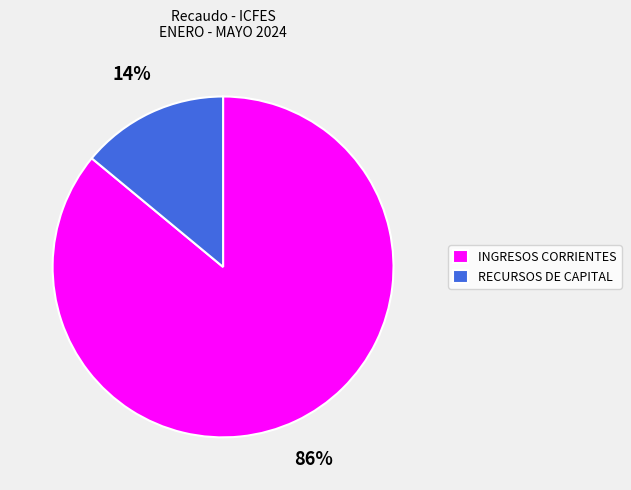

What is the smallest slice in the pie chart?

RECURSOS DE CAPITAL